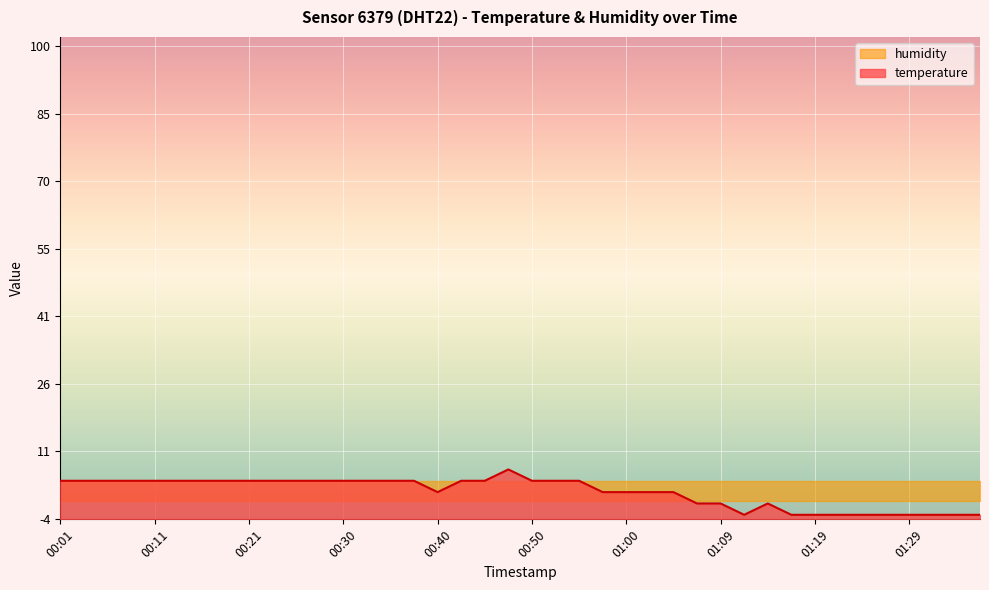

How many interior local peaks (higher than both neighbors) does the data have?

2